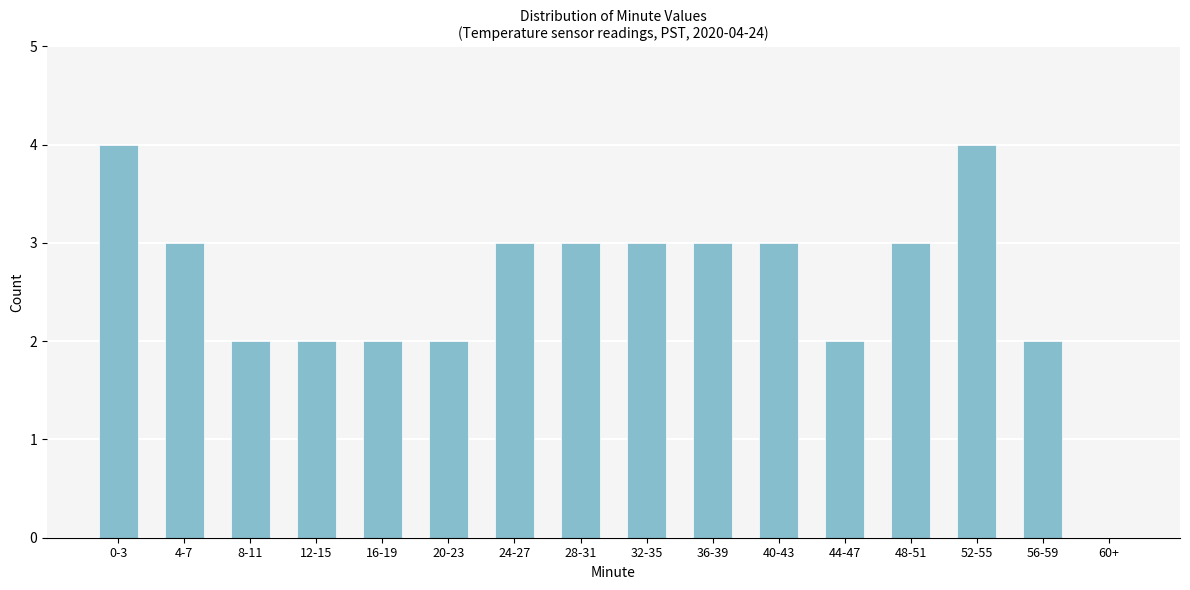

Reading left to right, list all the values displayed in this chart.

0-3=4	4-7=3	8-11=2	12-15=2	16-19=2	20-23=2	24-27=3	28-31=3	32-35=3	36-39=3	40-43=3	44-47=2	48-51=3	52-55=4	56-59=2	60+=0